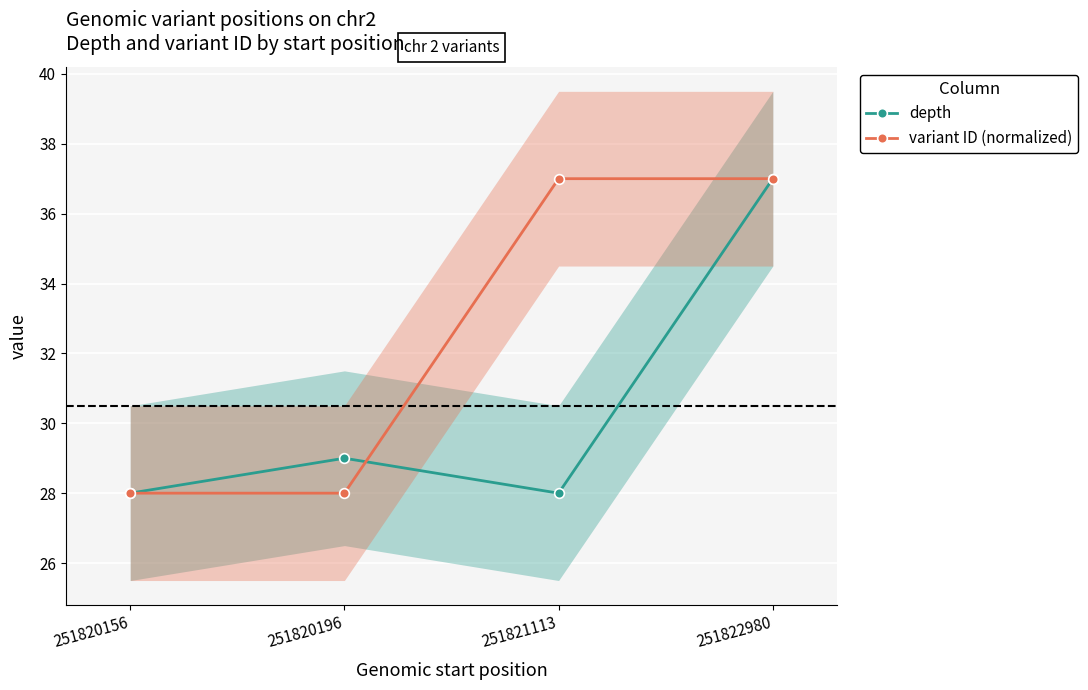

List the labels in order of depth value, smallest first.

251820156, 251821113, 251820196, 251822980